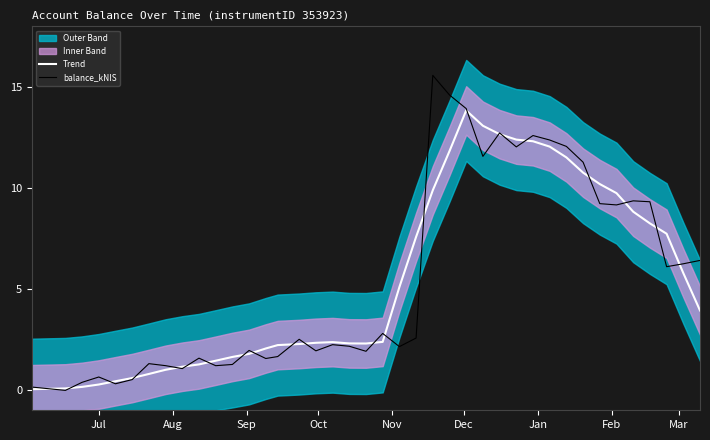

What is the highest value of the Trend series?

13.8